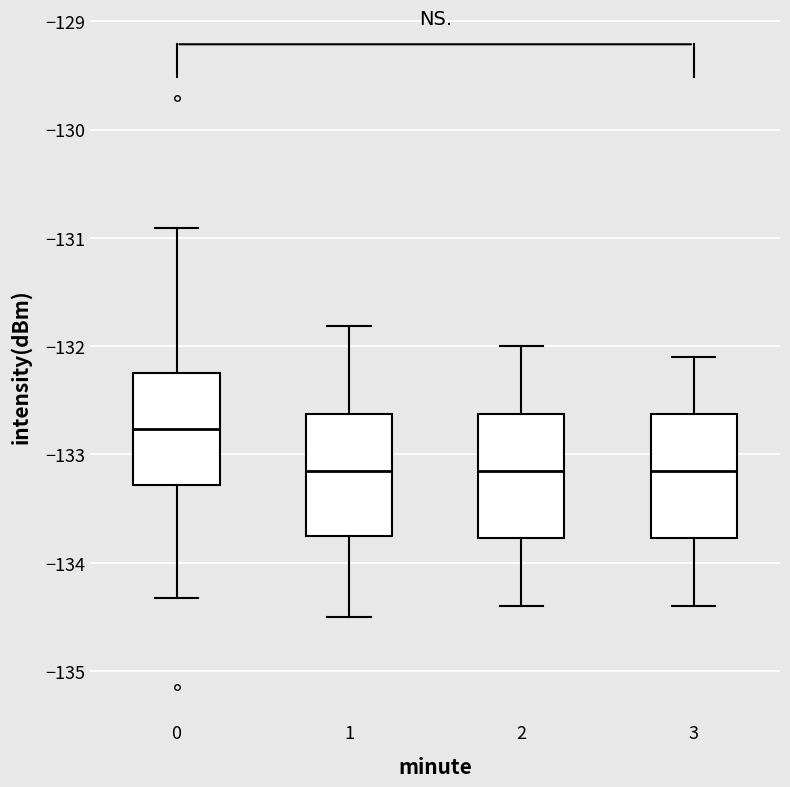

Reading left to right, read every box against the y-axis: the position of its median line, the range the box covers, and the ends of its whiskers. The values are not printed on the chart, so give them approximately, as read against the axis.

0: median -132.8, box -133.3 to -132.2, whiskers -134.3 to -130.9
1: median -133.1, box -133.7 to -132.6, whiskers -134.5 to -131.8
2: median -133.1, box -133.8 to -132.6, whiskers -134.4 to -132.0
3: median -133.1, box -133.8 to -132.6, whiskers -134.4 to -132.1